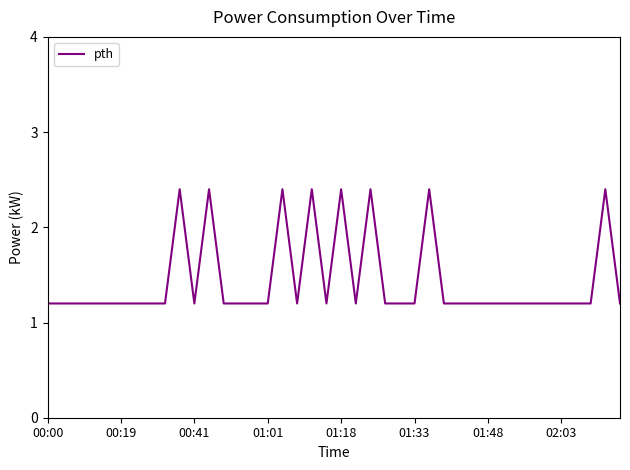

What is the minimum value shown in the chart?

1.2